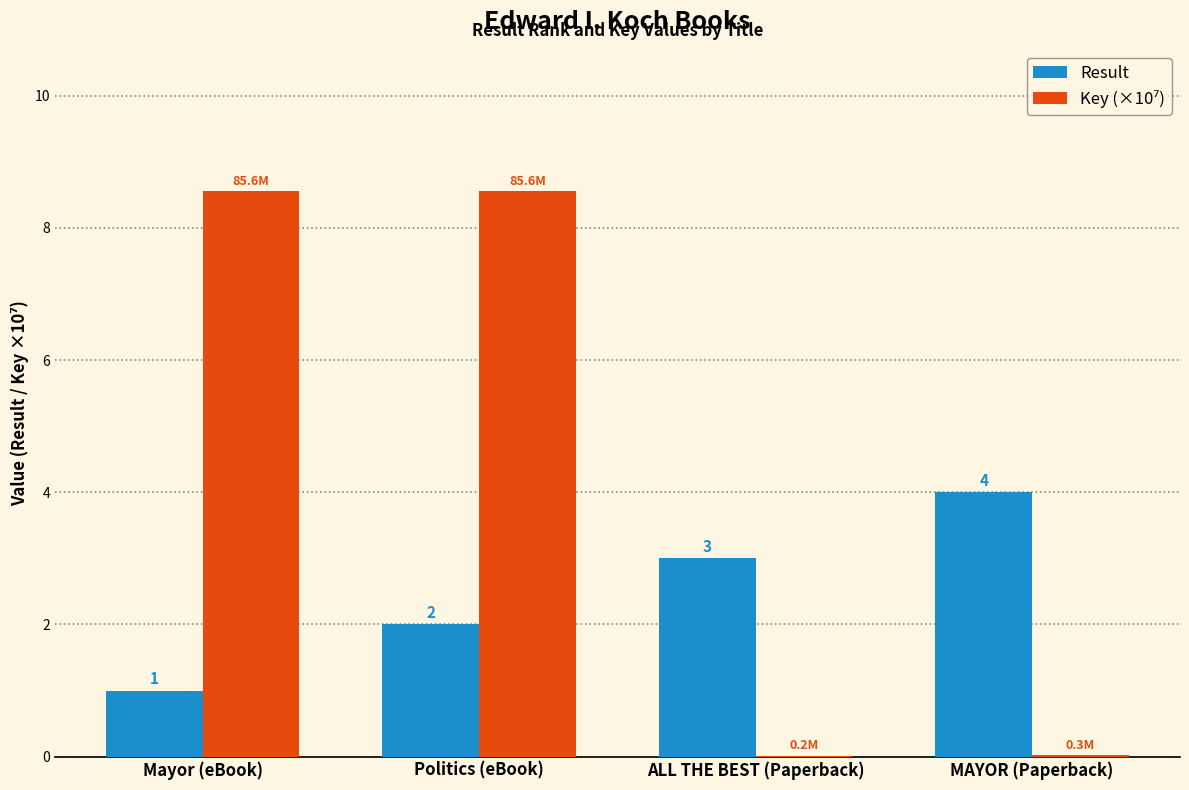

Count the number of categories in the chart.

4